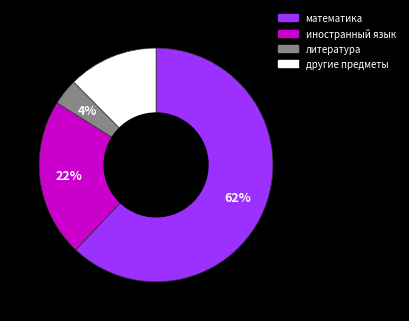

The литература slice represents 4% of the pie. True or false?

True